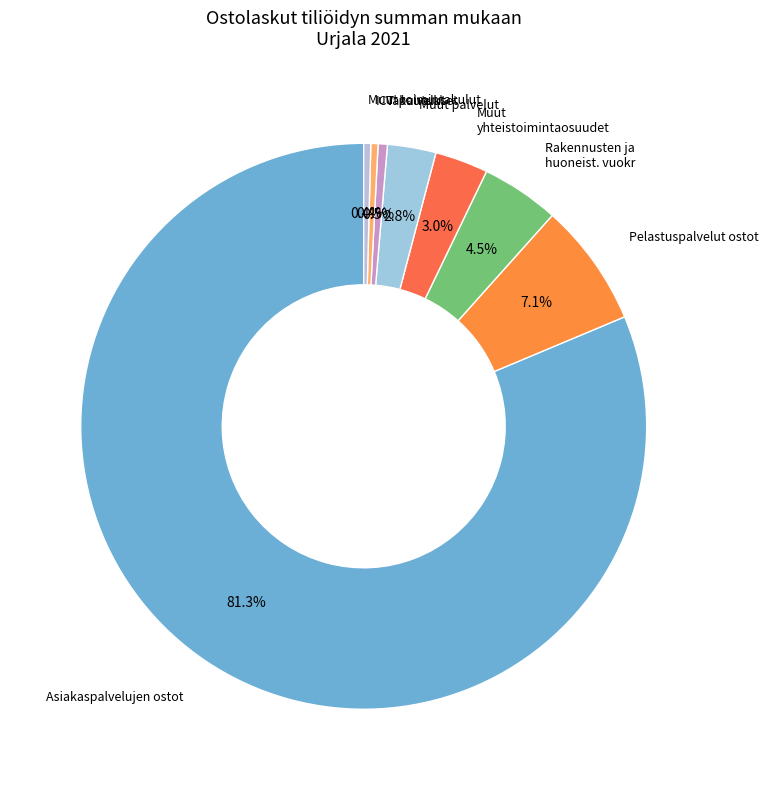

How much of the chart is everything except Asiakaspalvelujen ostot?

18.7%